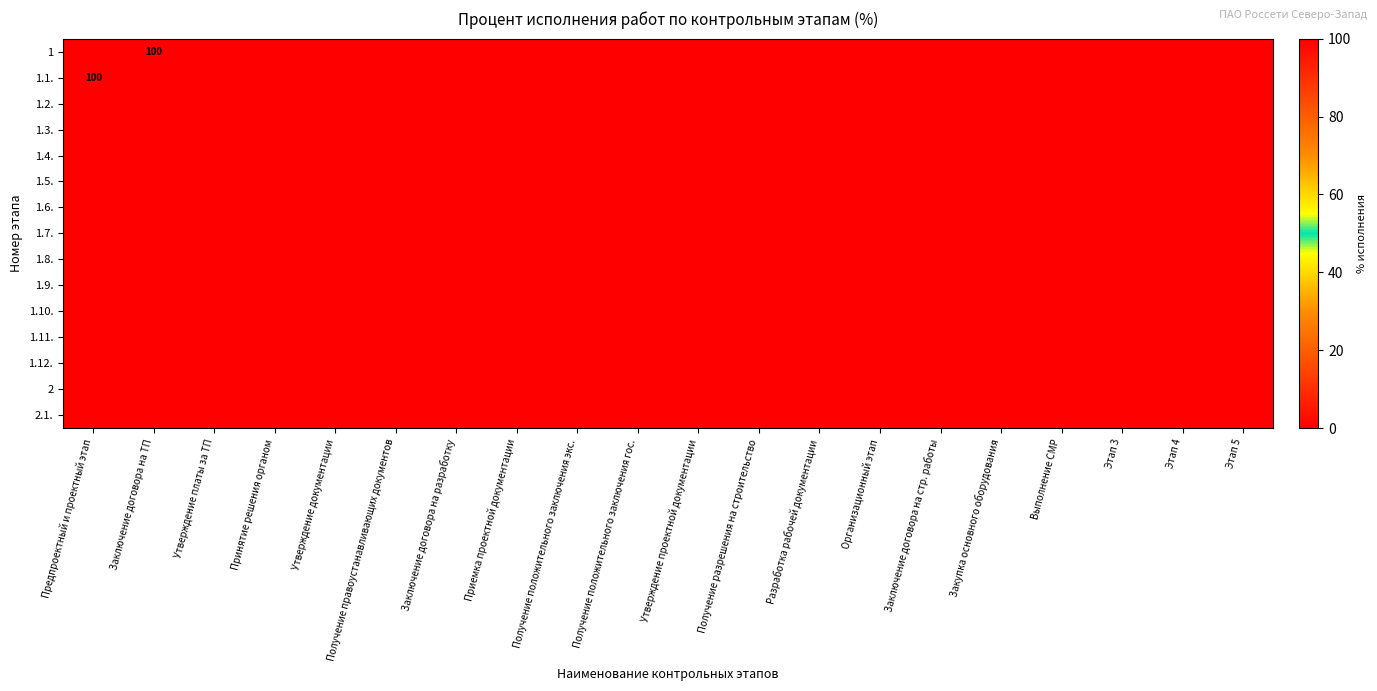

The 1.7. series shows 0 at Утверждение документации. True or false?

True